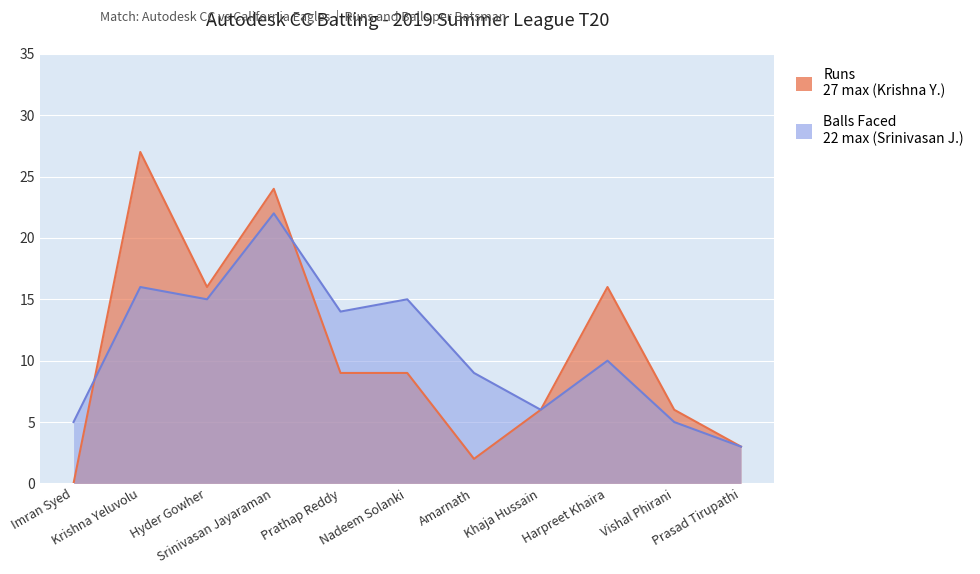

Between which two adjacent categories do Runs and Balls first intersect?

Imran Syed and Krishna Yeluvolu